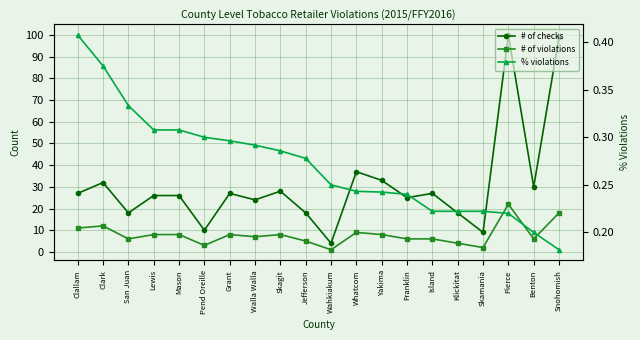

What are all the series names shown in the legend?

# of checks, # of violations, % violations